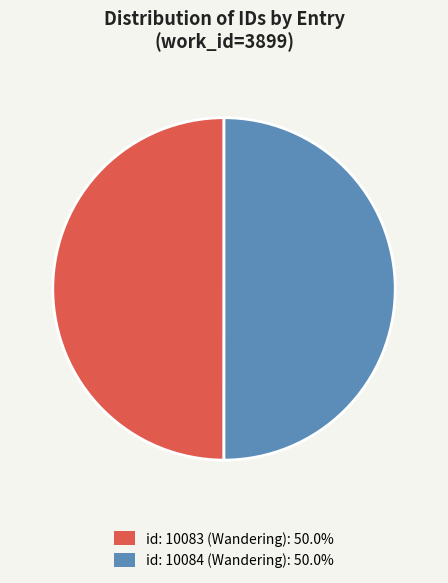

Approximately how many times larger is the value at id: 10084 (Wandering): 50.0% compared to id: 10083 (Wandering): 50.0%?

1.0